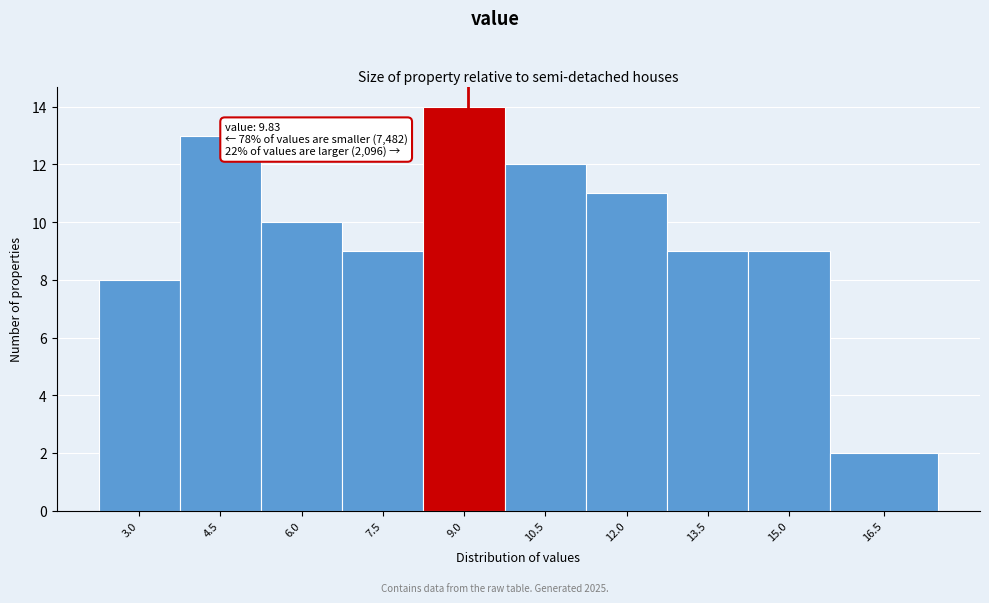

Reading right to left, extract all data points from this chart.

2	9	9	11	12	14	9	10	13	8